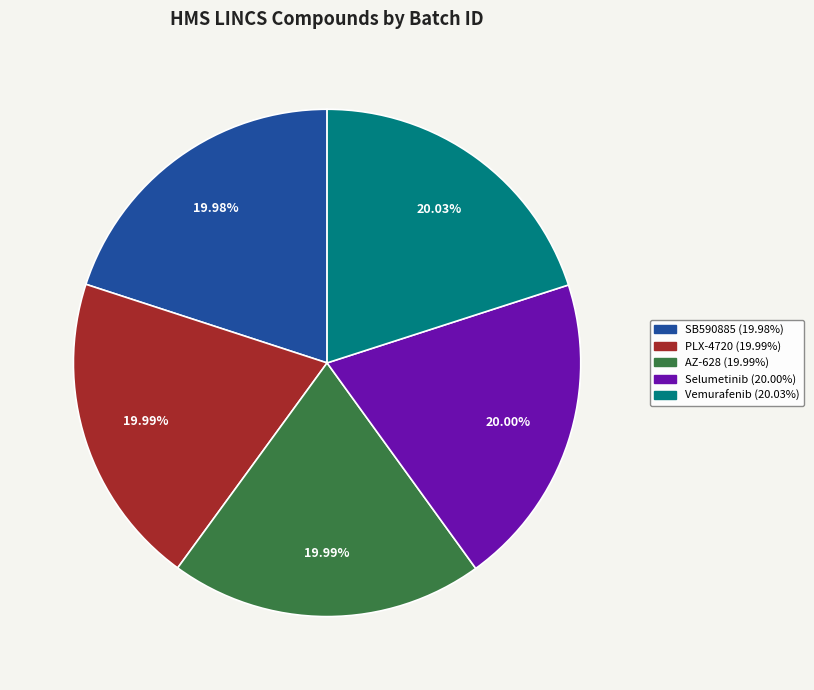

How many segments does this pie chart have?

5